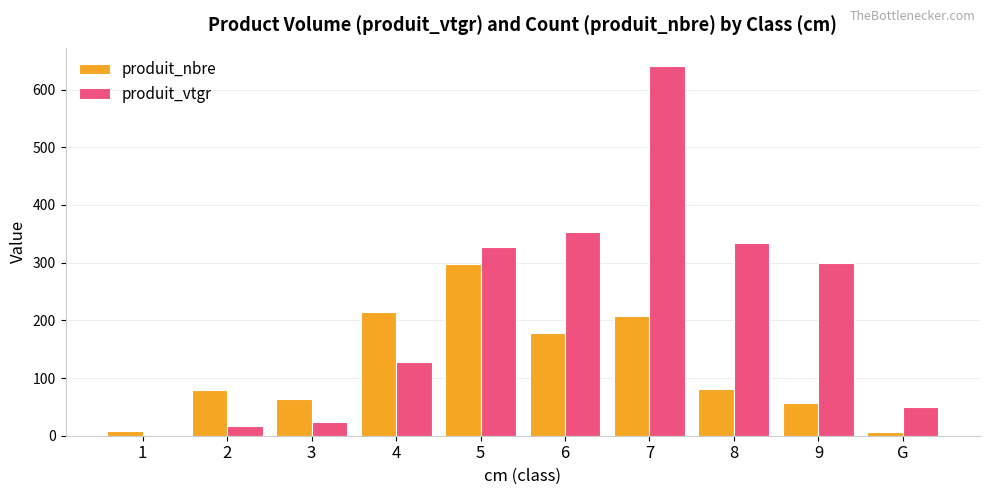

What is the greatest value displayed?

640.6